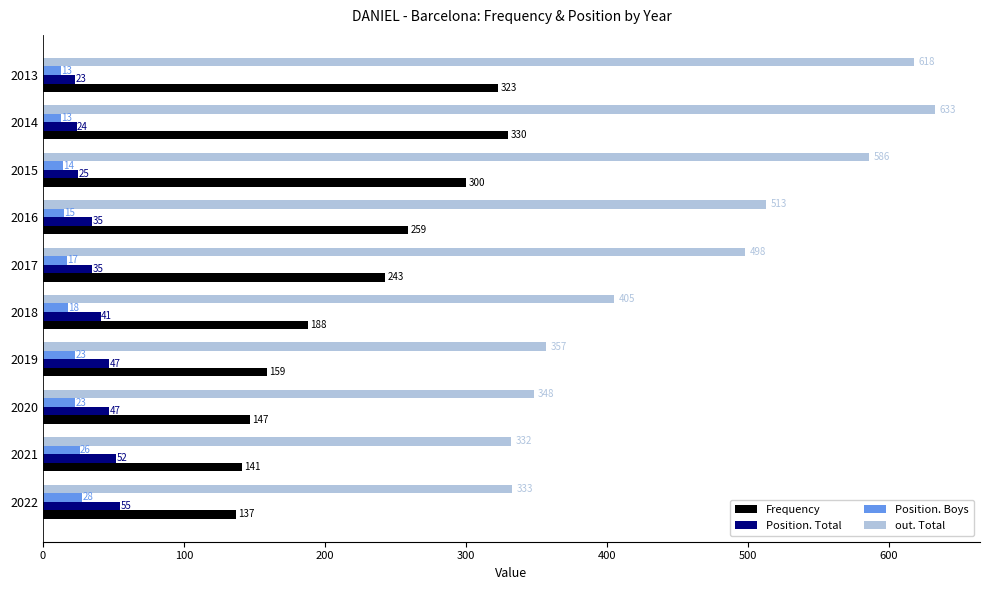

What is the maximum value for Position. Boys?

28